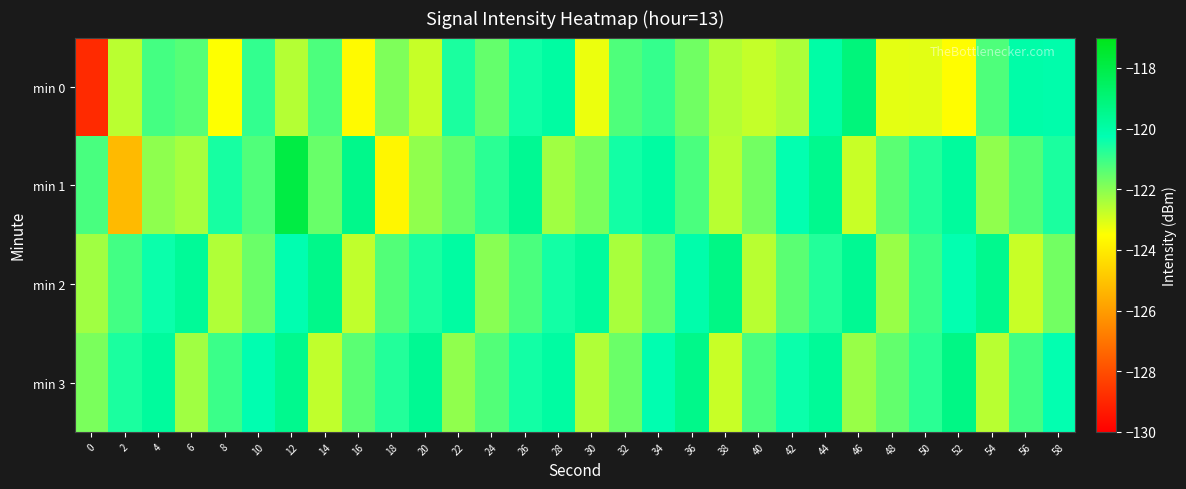

At which category is the sum across all series the highest?

44